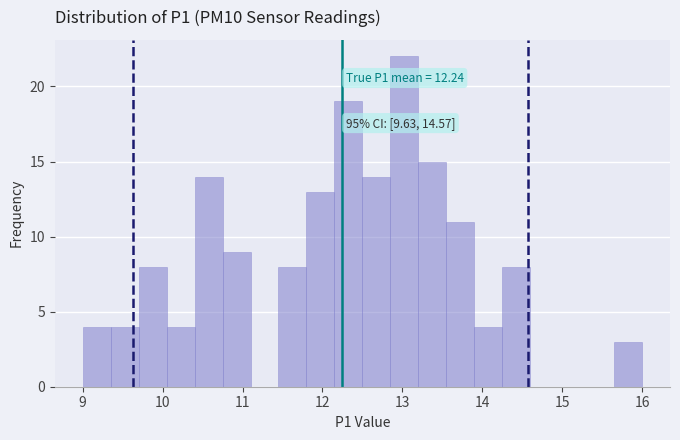

Around what value on the x-axis is the tallest bar? Give the approximate position of its centre, as read against the axis.

13.0